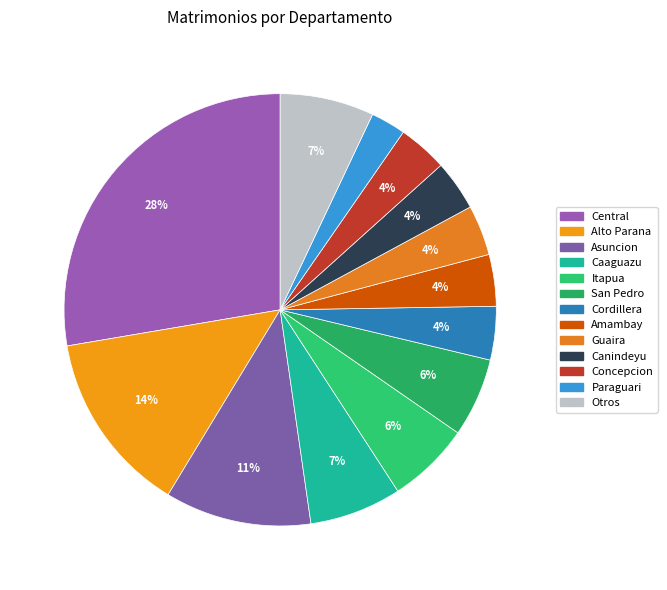

Approximately how many times larger is the value at Concepcion compared to Canindeyu?

1.0